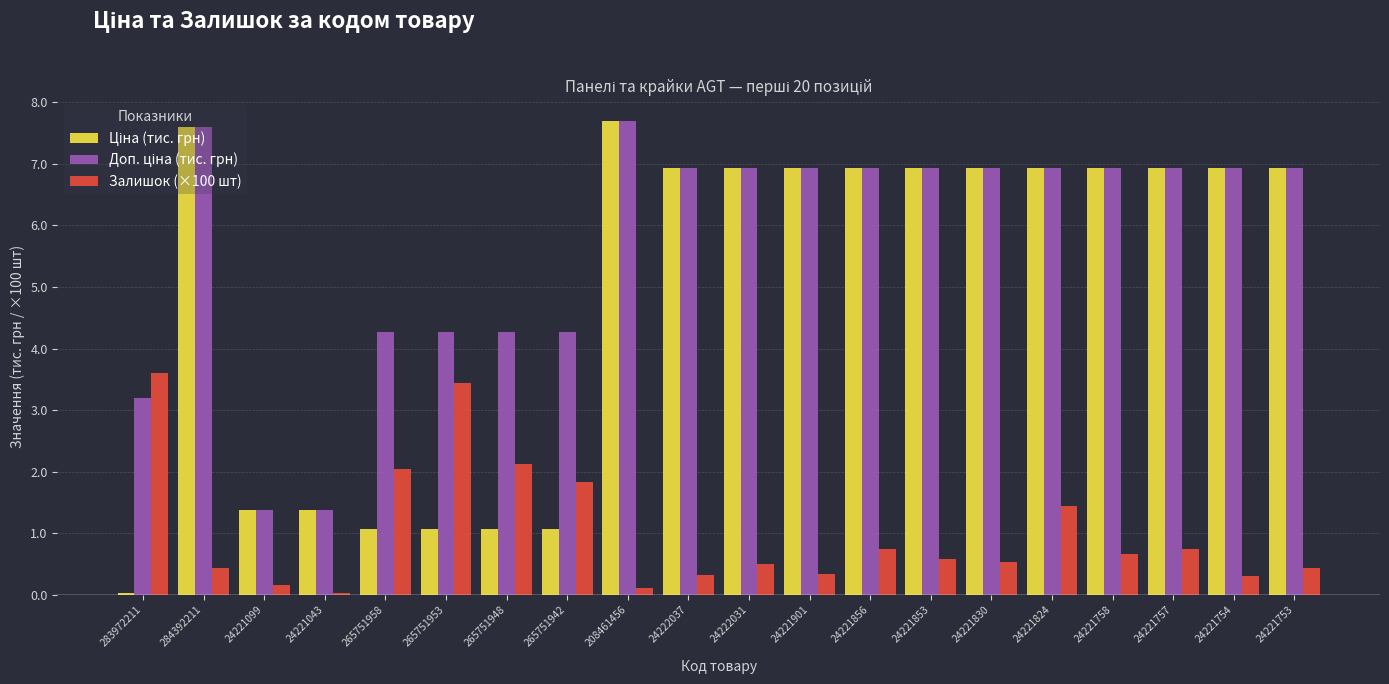

What is the label of the 14th bar from the left?

24221853